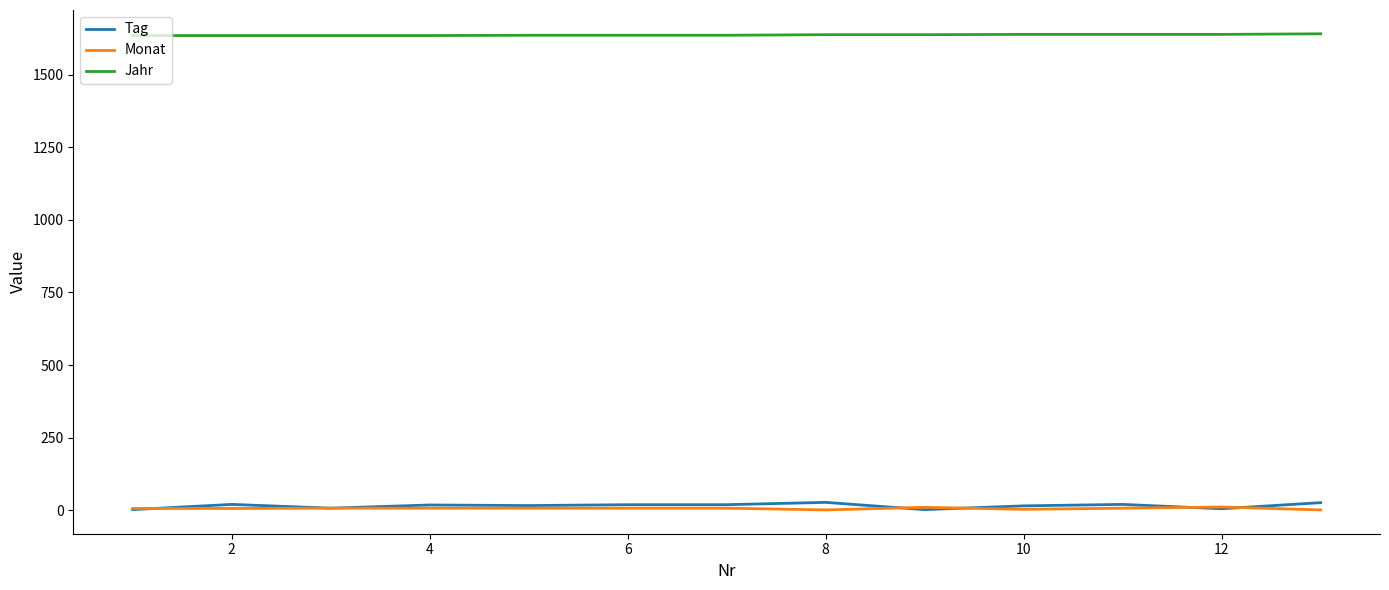

True or false: Monat and Jahr cross at least once.

False